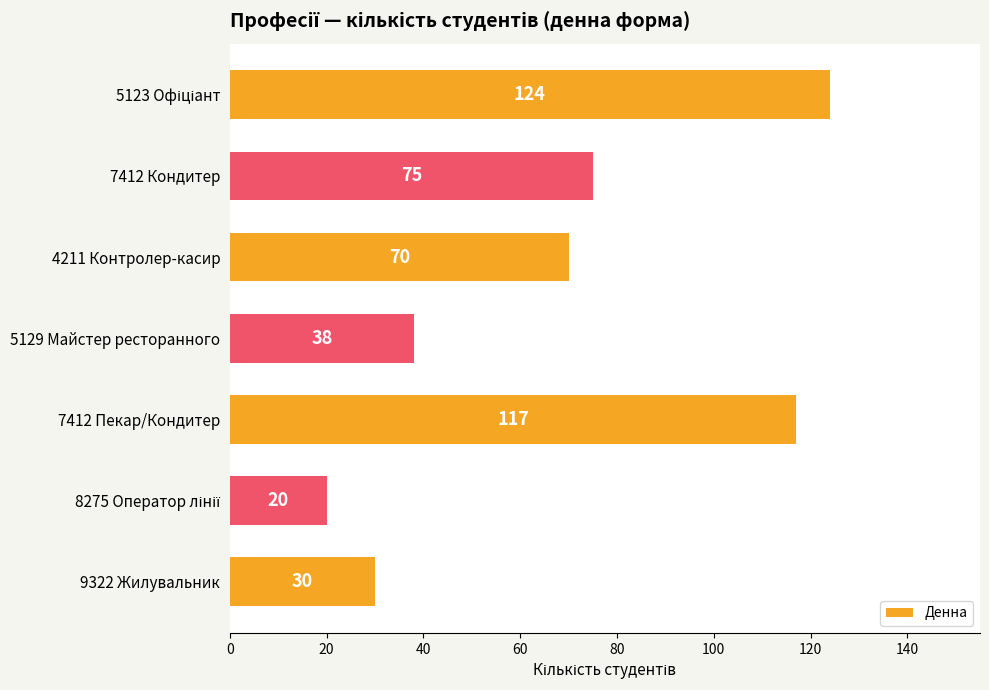

The value at 7412 Кондитер is 115. True or false?

False